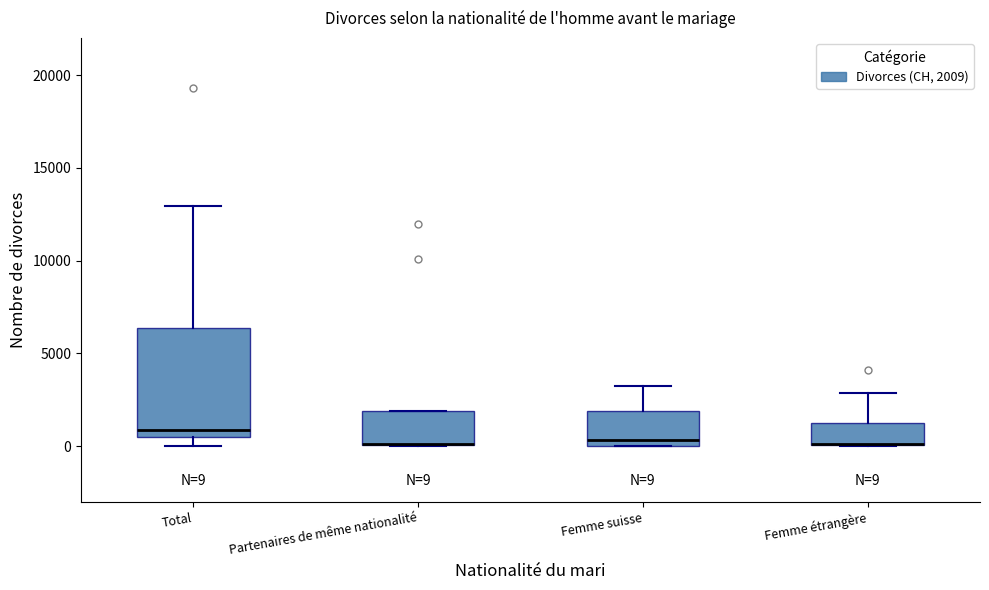

Which box is the tallest, from its lower edge to its upper edge?

Total